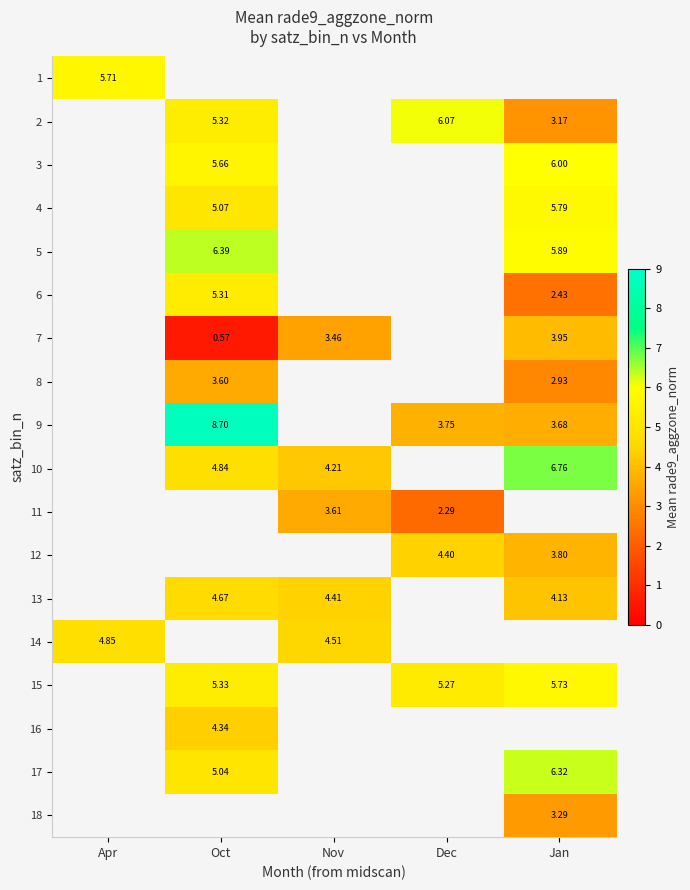

Count the number of data series in this chart.

18